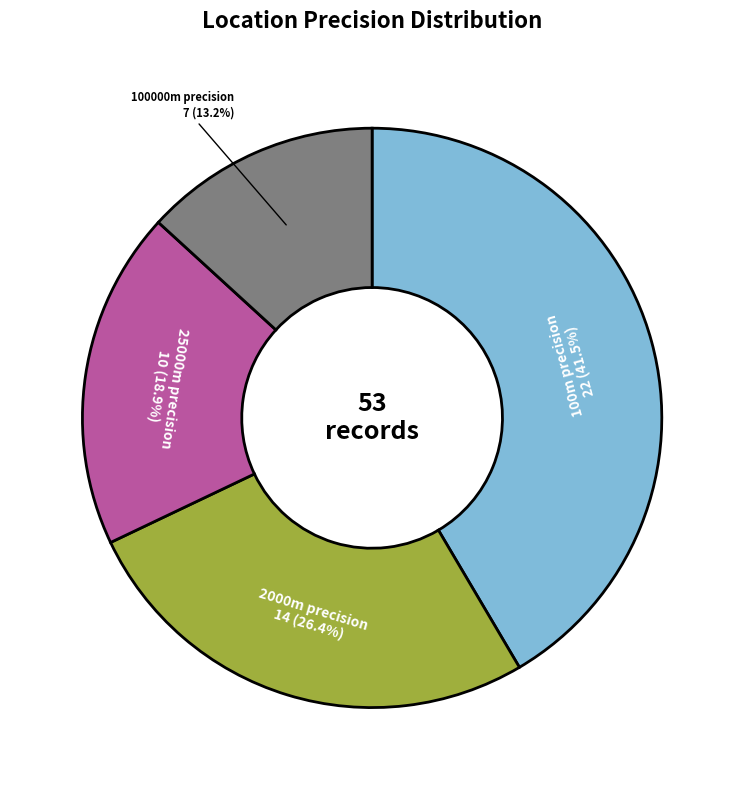

Which has a higher value, 25000m precision or 100m precision?

100m precision